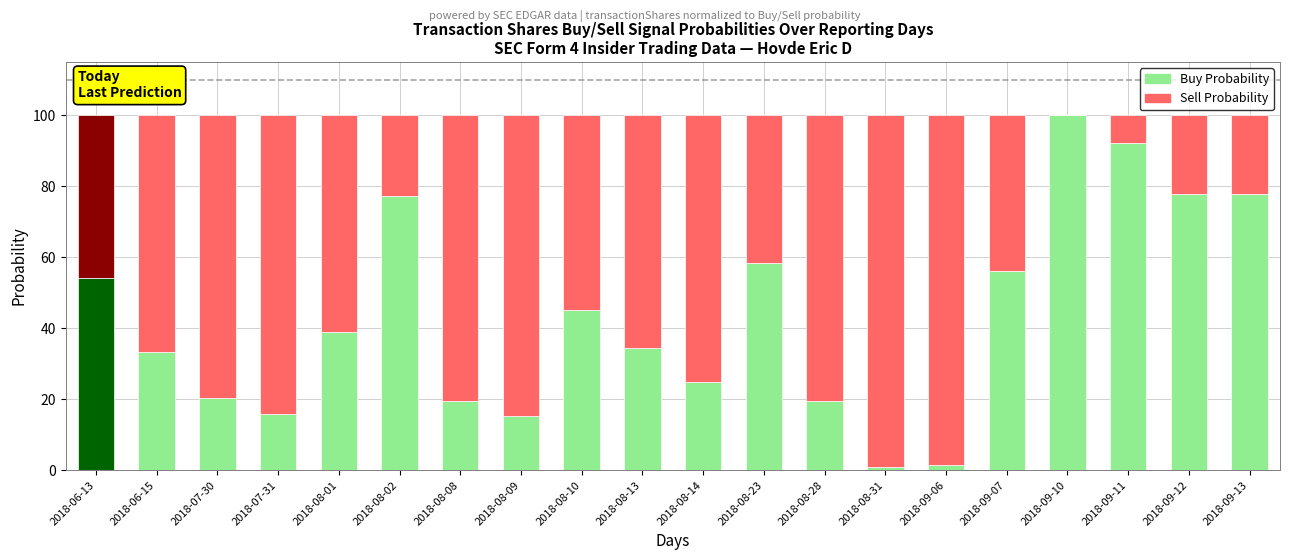

How many bars are there in total?

40